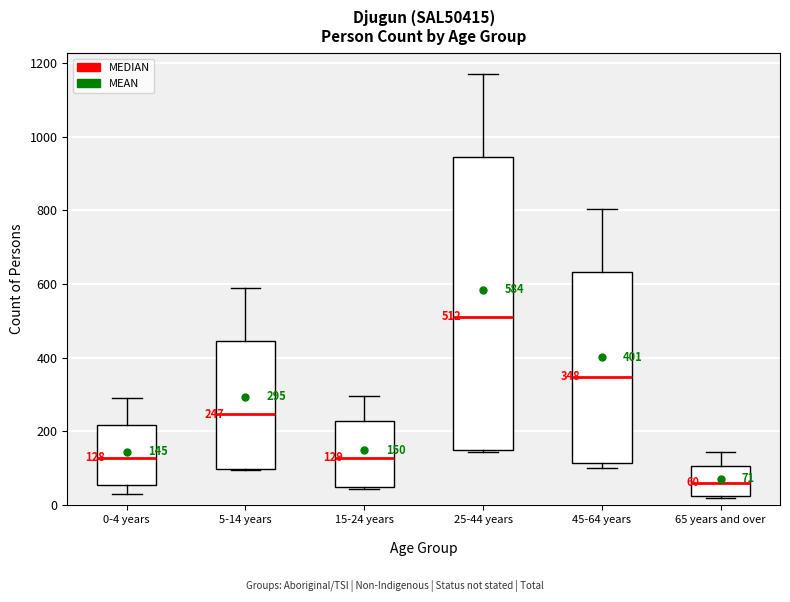

Which box is the tallest, from its lower edge to its upper edge?

25-44 years